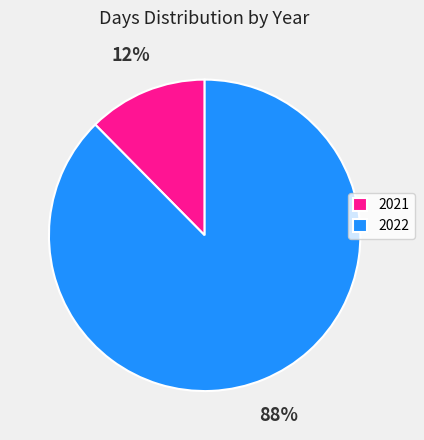

Is the sum of 2022 and 2021 greater than half?

Yes